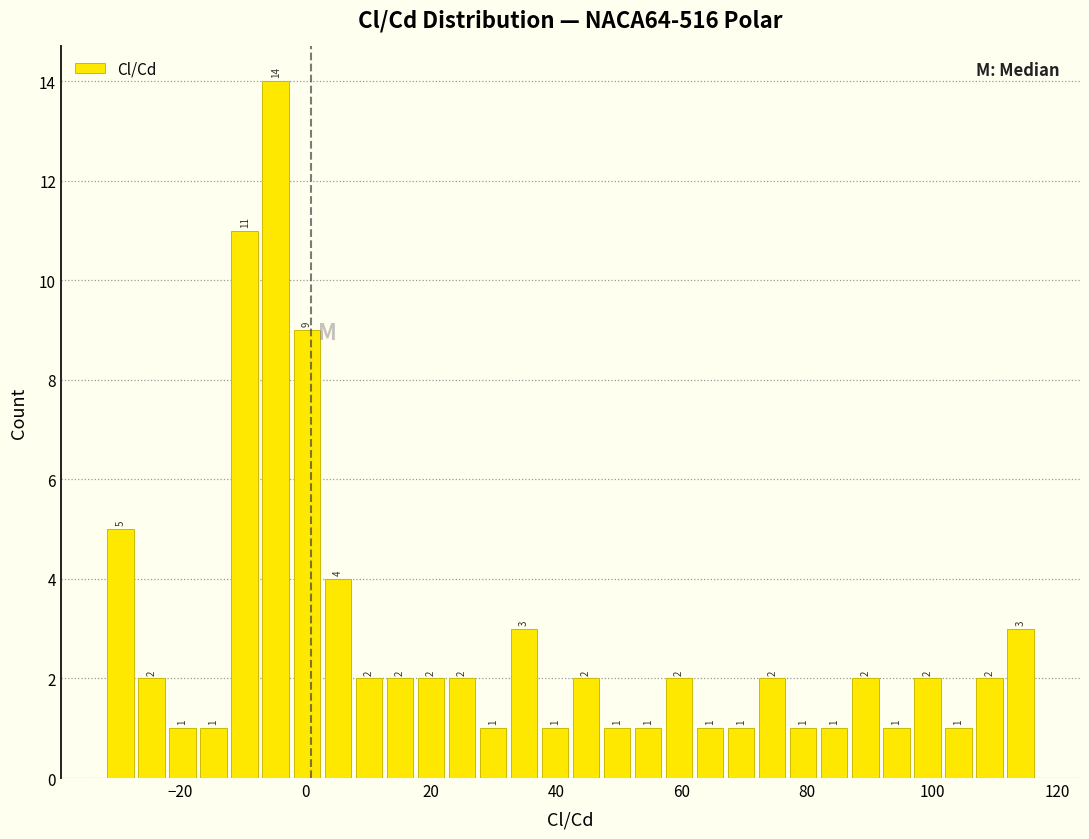

Read against the x-axis, roughly where is the centre of the tallest bar?

-4